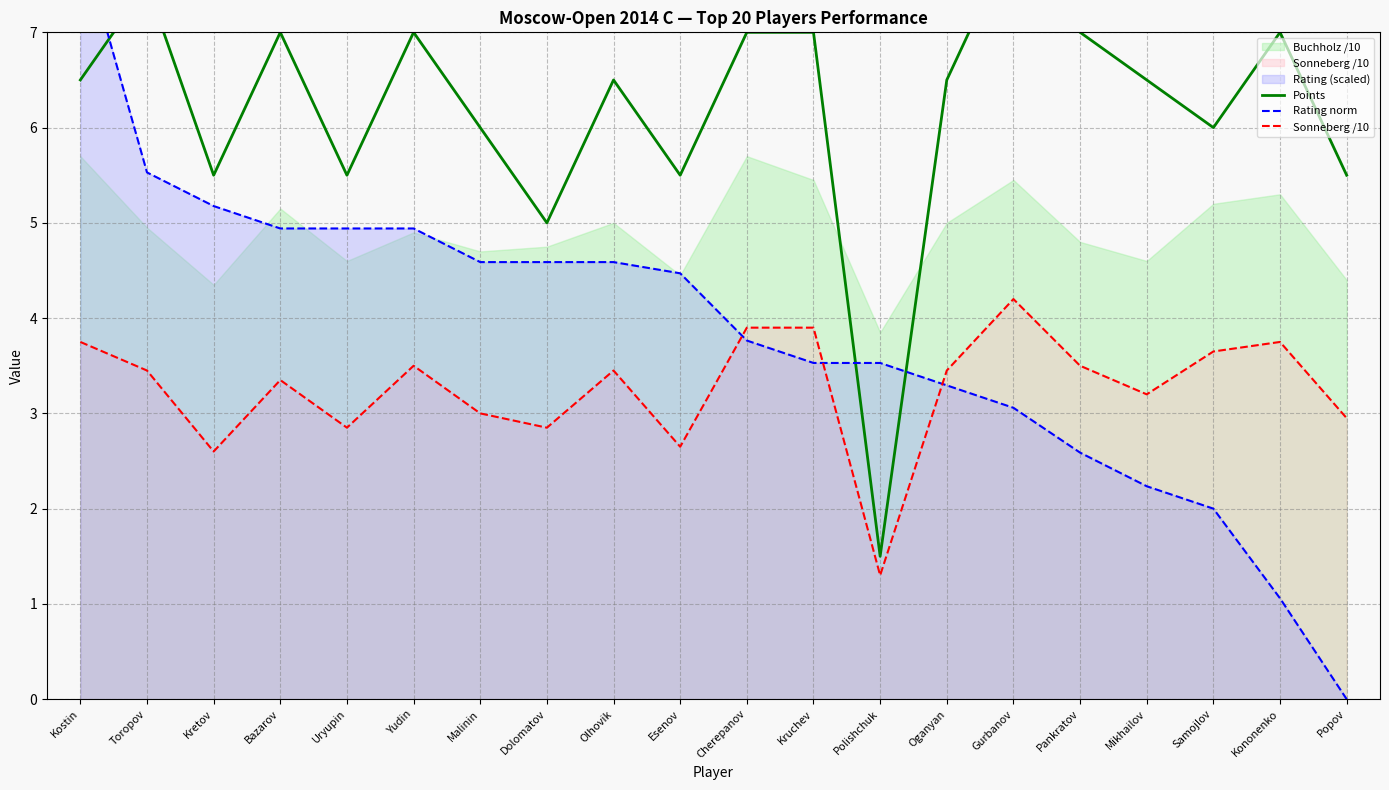

True or false: Points has a value of 2.8 at Kononenko.

False